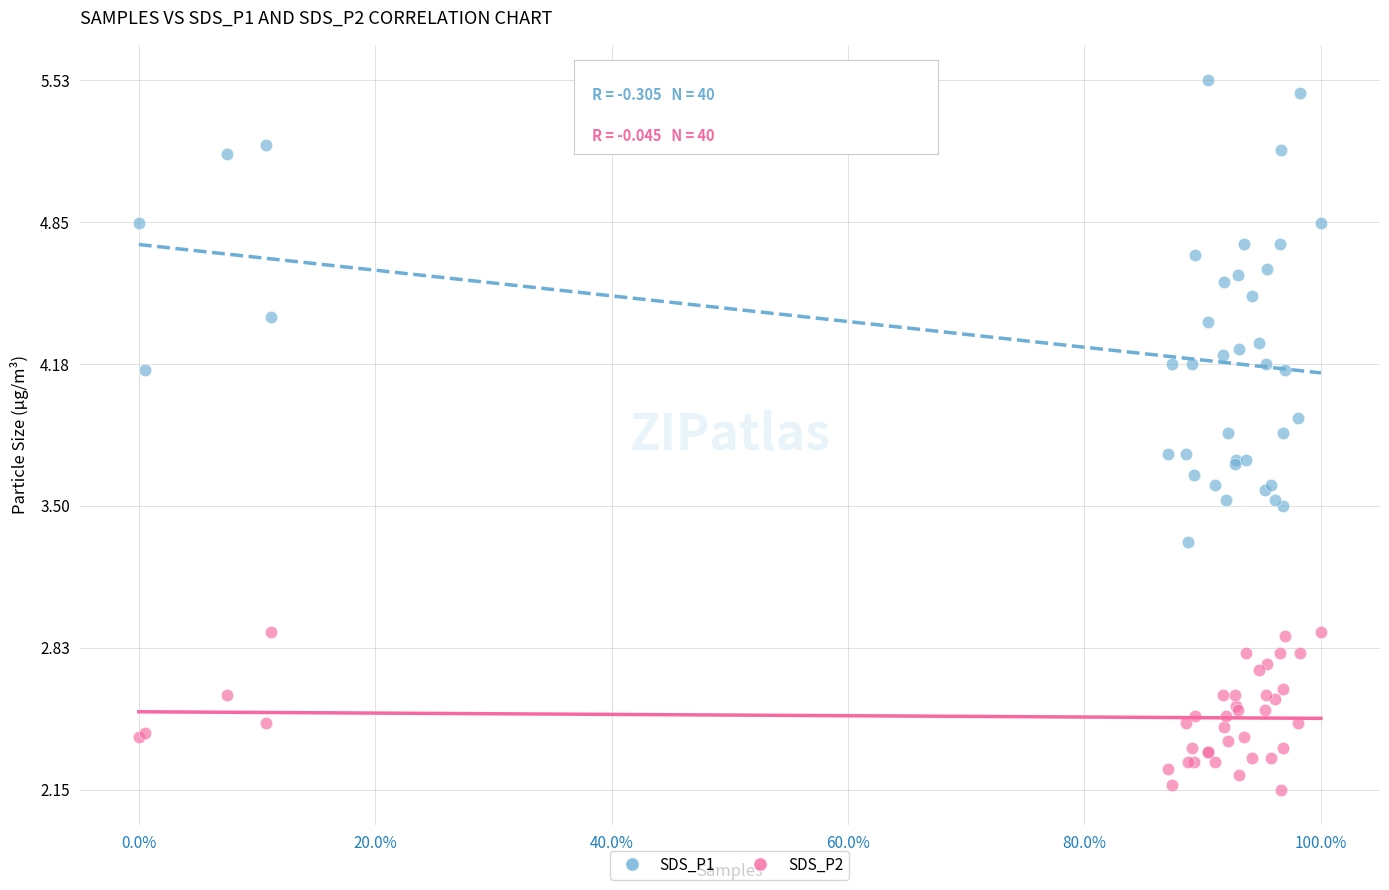

What is the X range (max minus min) for the scatter plot?

1.0